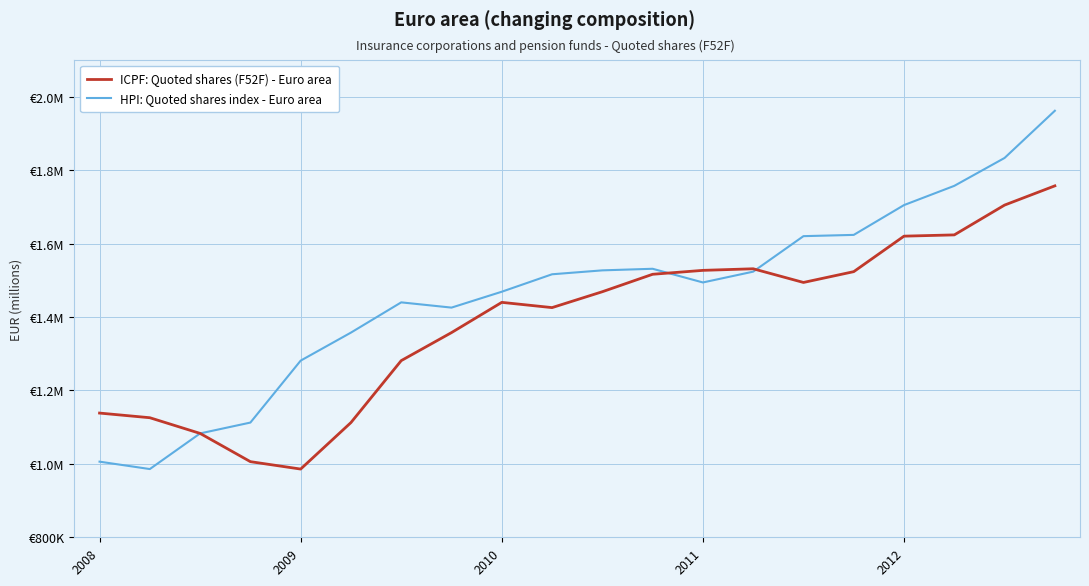

Does the chart display data point markers on the line(s)?

No